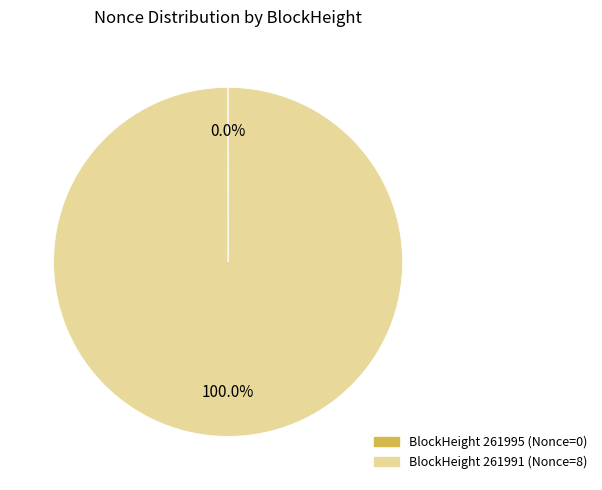

Is there a majority slice in this chart?

Yes